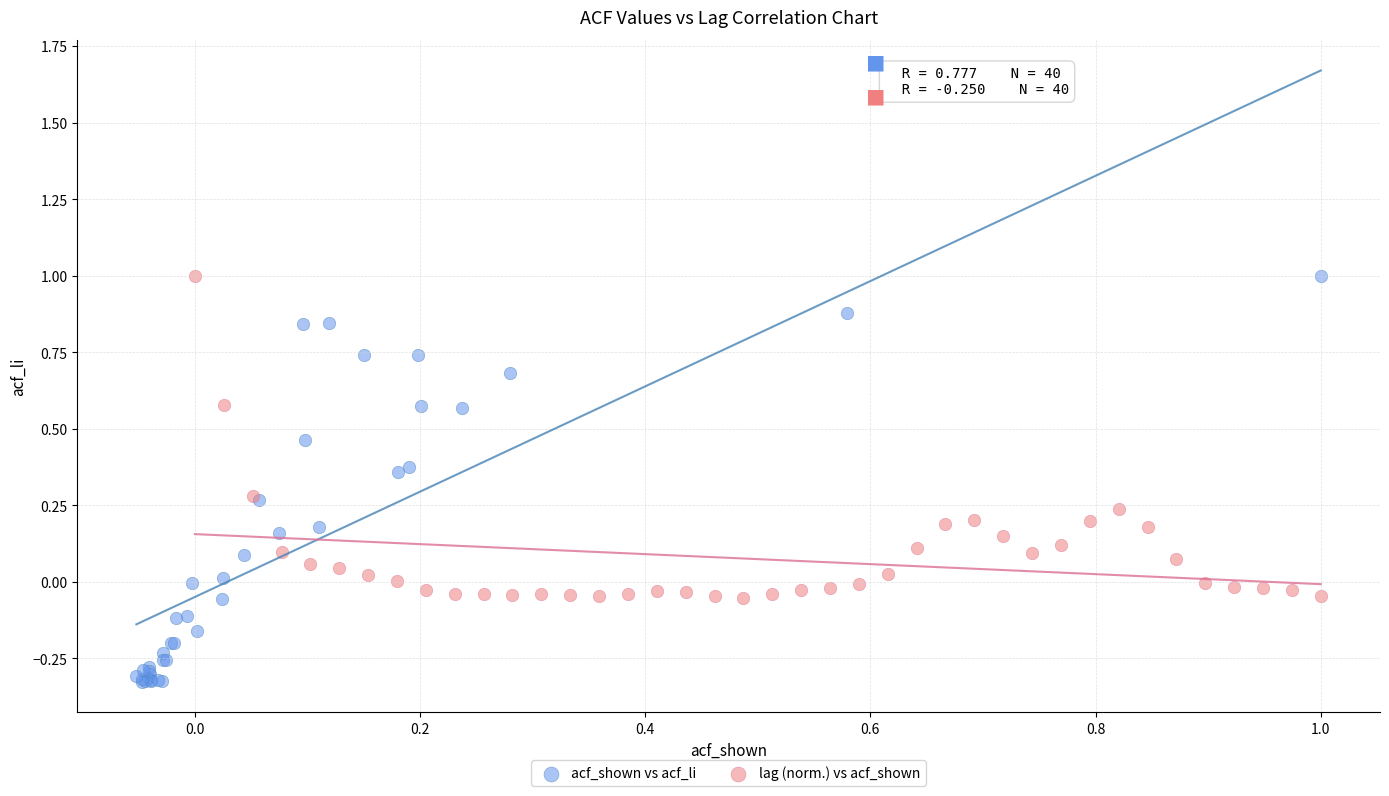

Which series reaches the minimum Y coordinate?

acf_shown vs acf_li